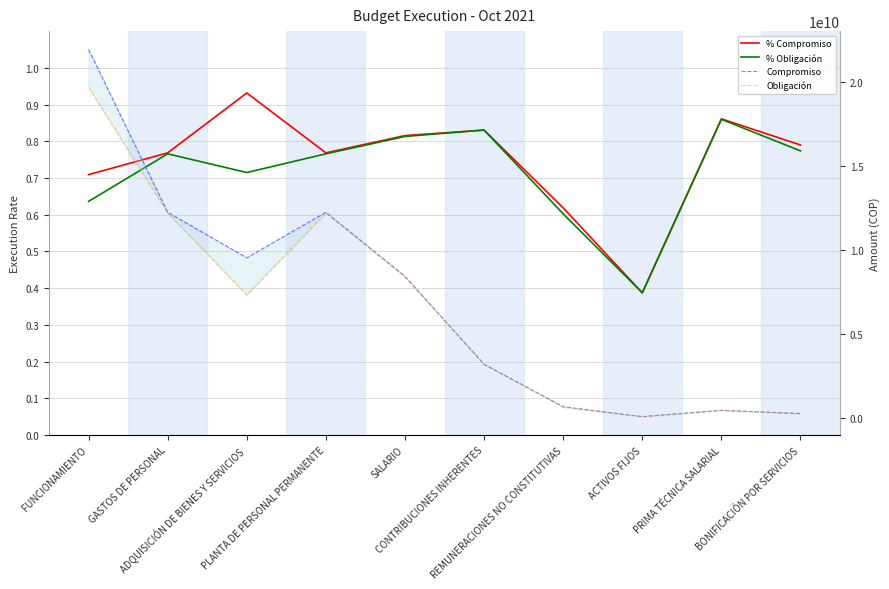

Is it true that % Obligación equals 0.8 at GASTOS DE PERSONAL?

True